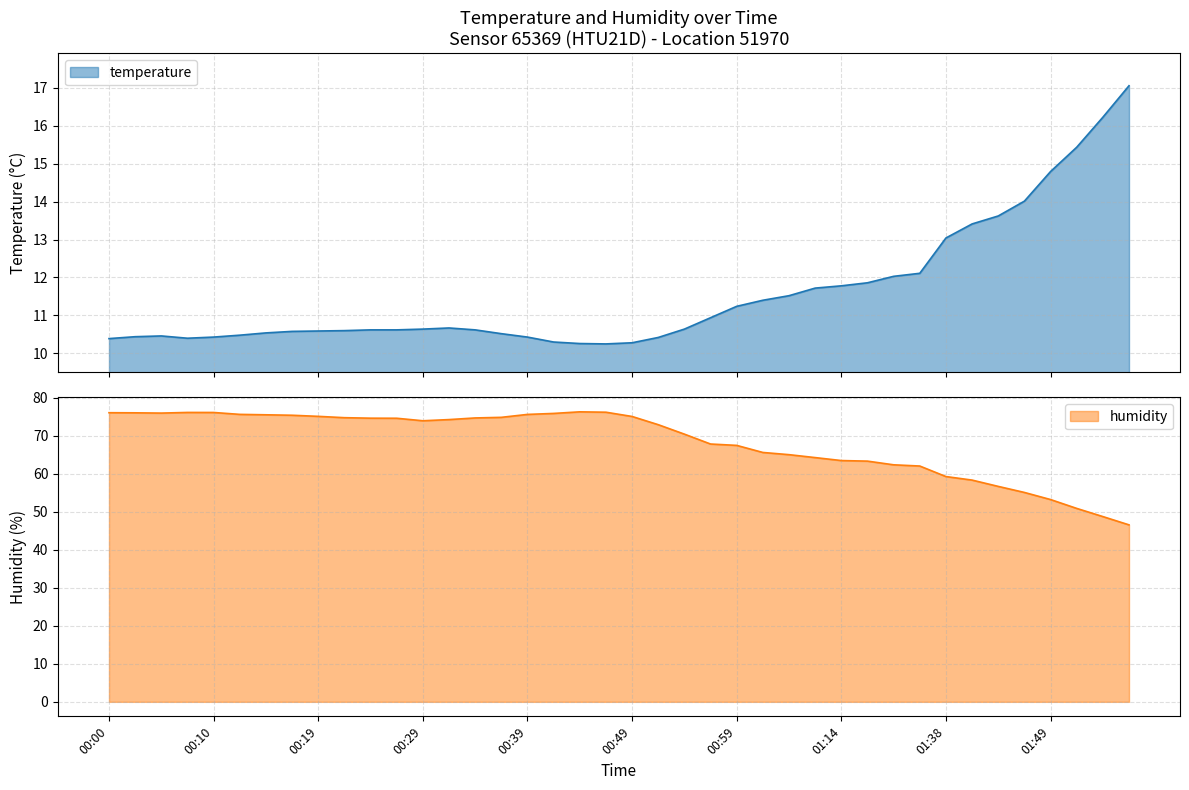

What is the minimum value for humidity?

46.6